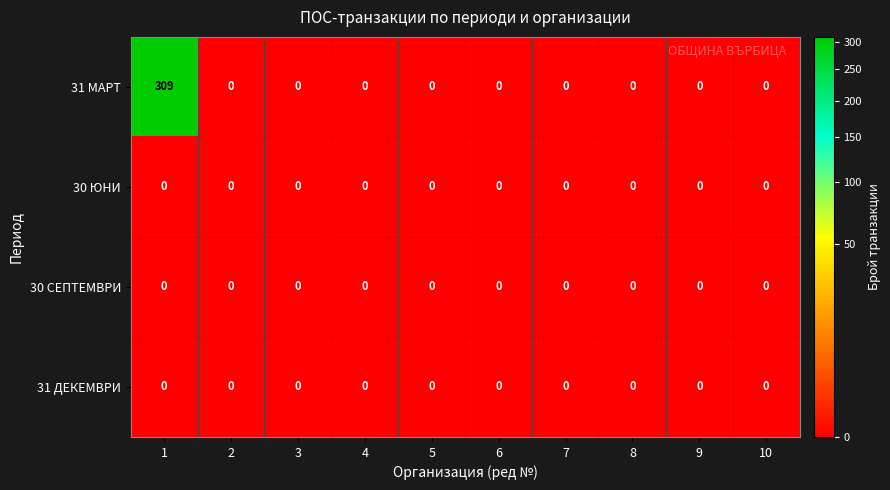

The value of 31 МАРТ at 5 is 0. True or false?

True